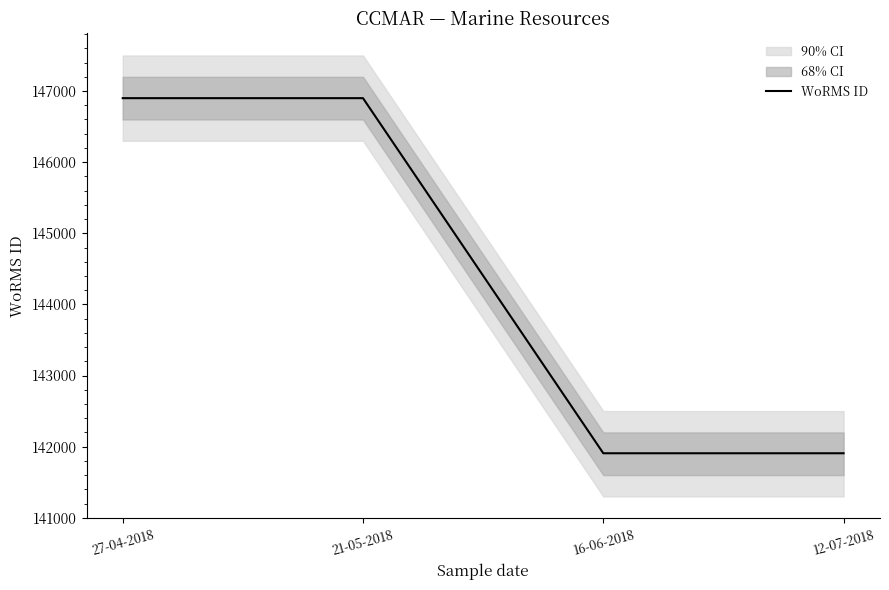

Approximately how many times larger is the value at 12-07-2018 compared to 21-05-2018?

1.0